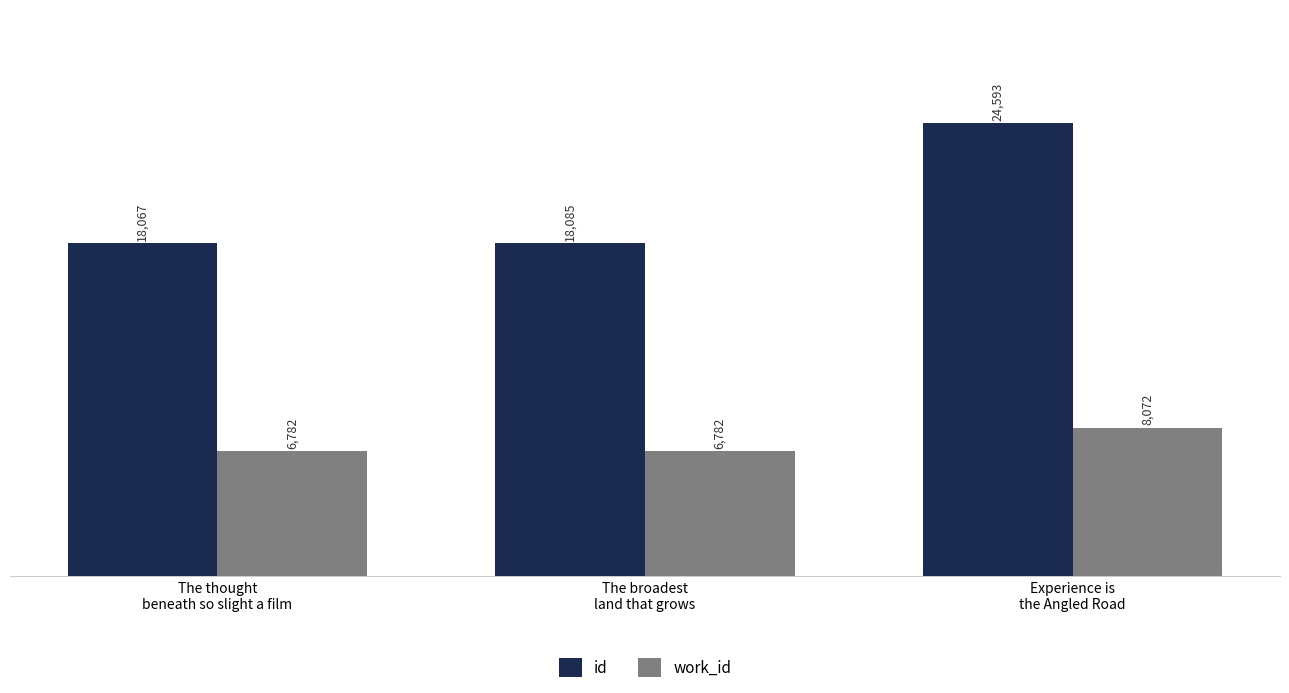

What is the difference between the highest and lowest values at The broadest
land that grows?

11303